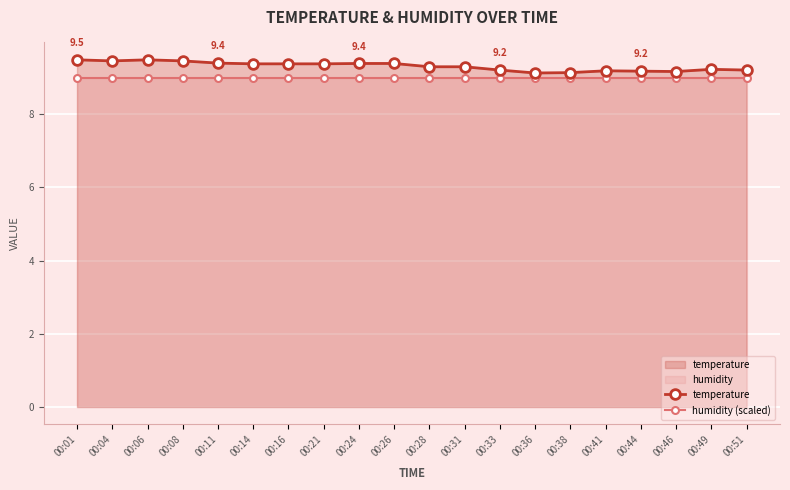

List the series in order of their peak value, lowest first.

humidity (scaled), temperature